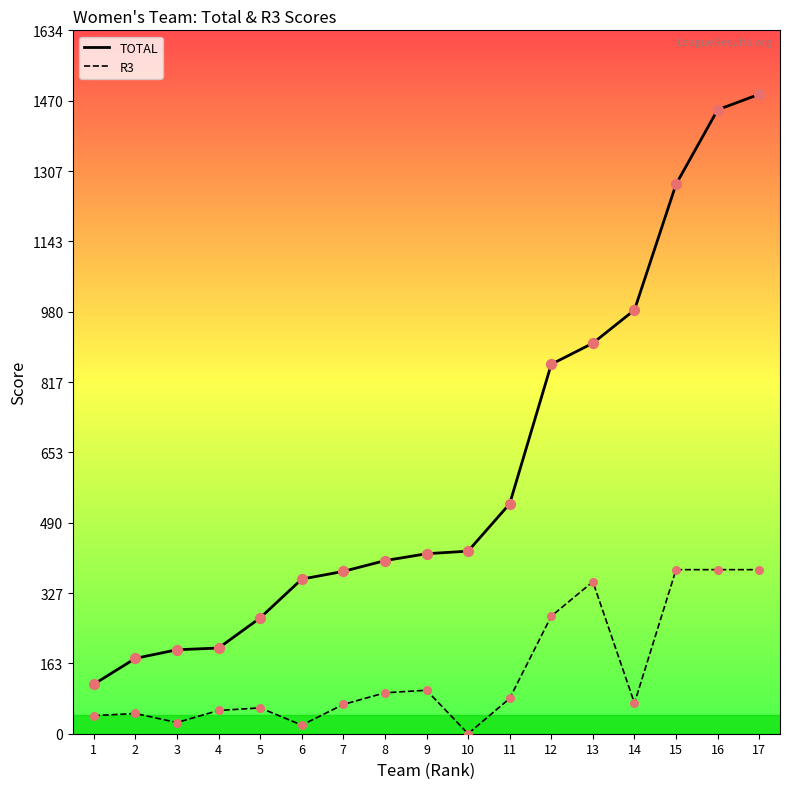

At which category is the sum across all series the highest?

17